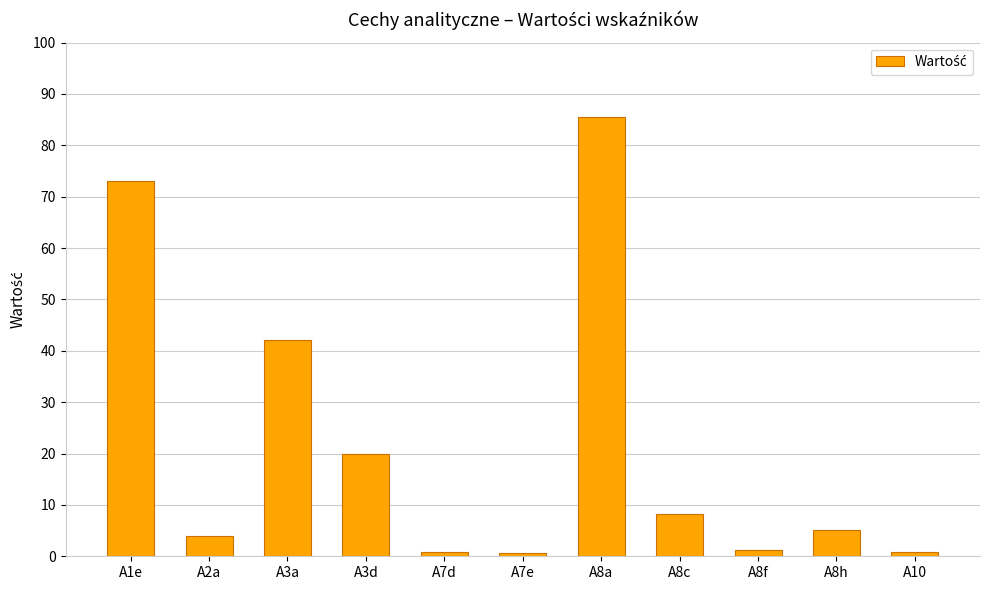

The value at A8c is 4.6. True or false?

False